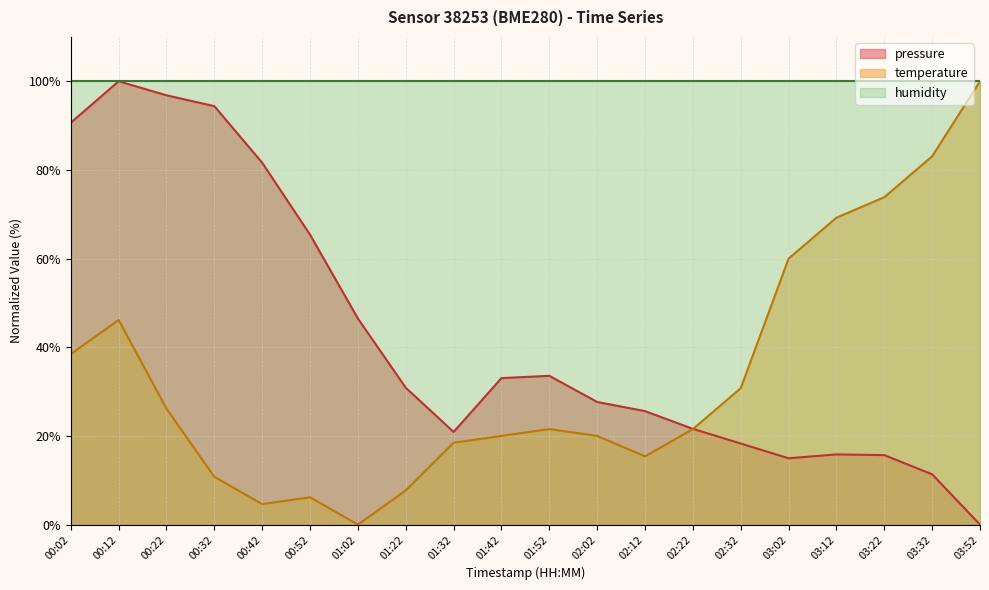

True or false: pressure has a value of 4.7 at 03:32.

False